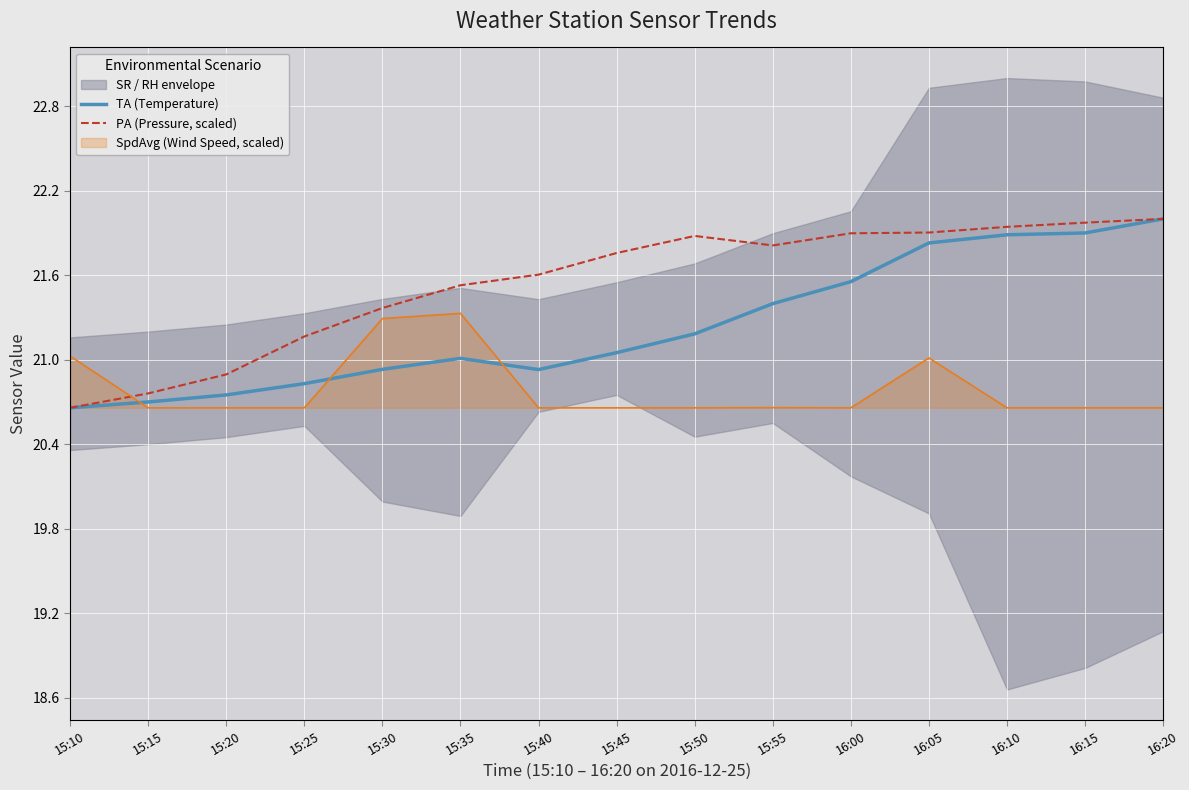

How many categories are shown in the chart?

15